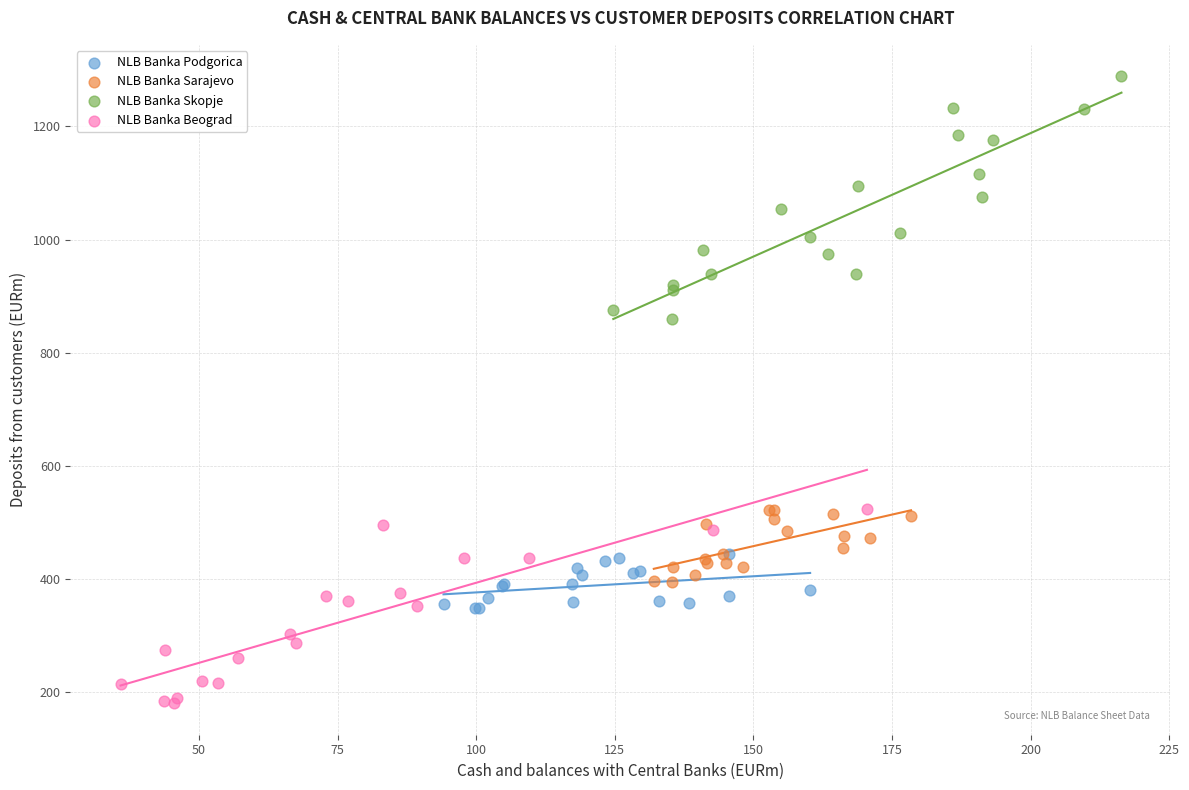

Which series has the largest Y range (max minus min)?

NLB Banka Skopje